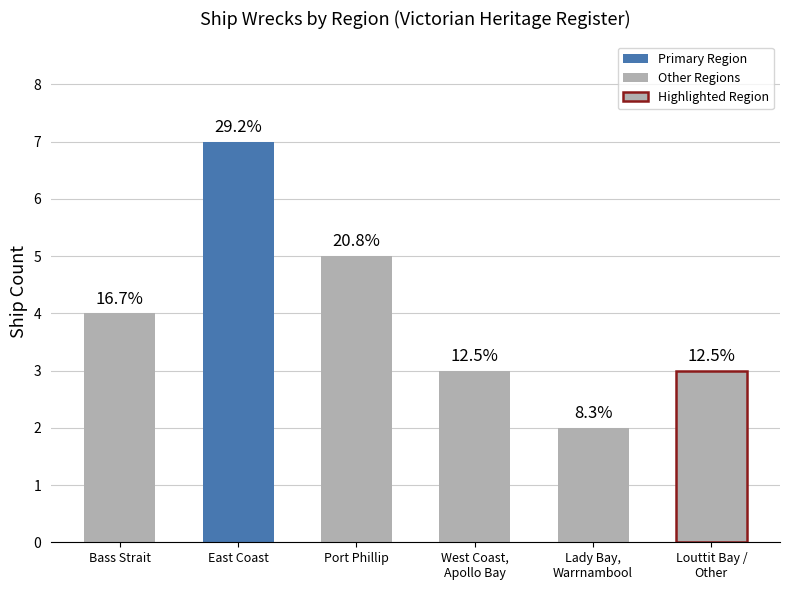

Between West Coast,
Apollo Bay and East Coast, which is larger?

East Coast